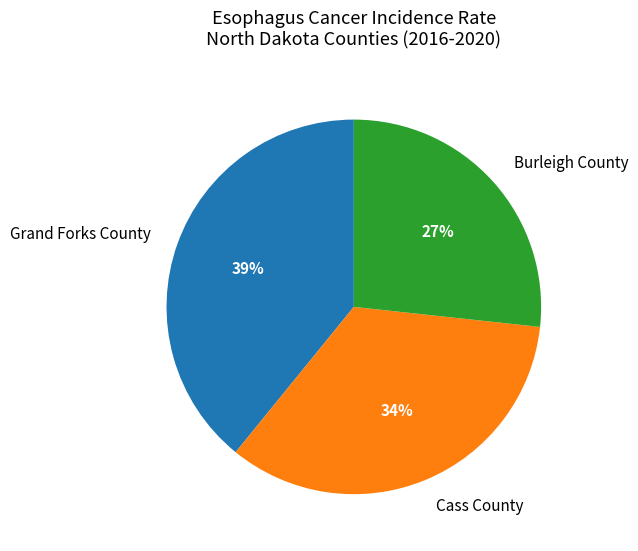

Do Grand Forks County and Cass County together represent more than half of the pie?

Yes